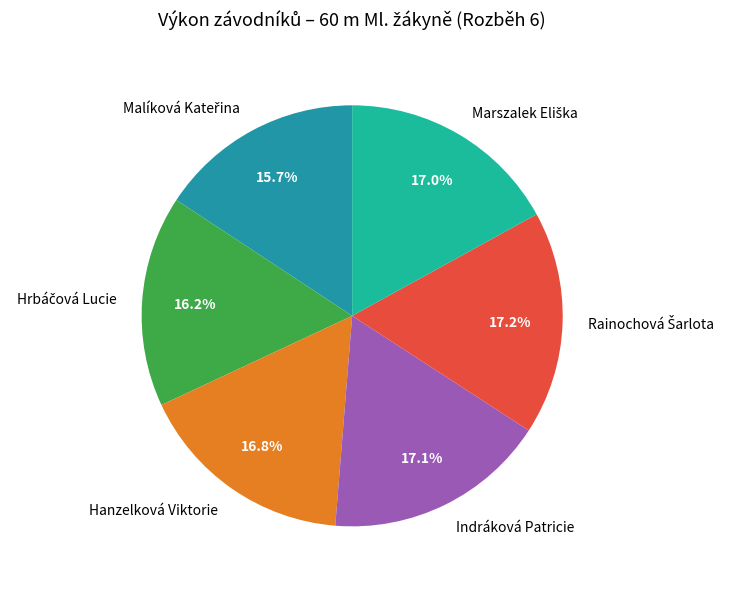

What percentage is NOT represented by Indráková Patricie?

82.9%